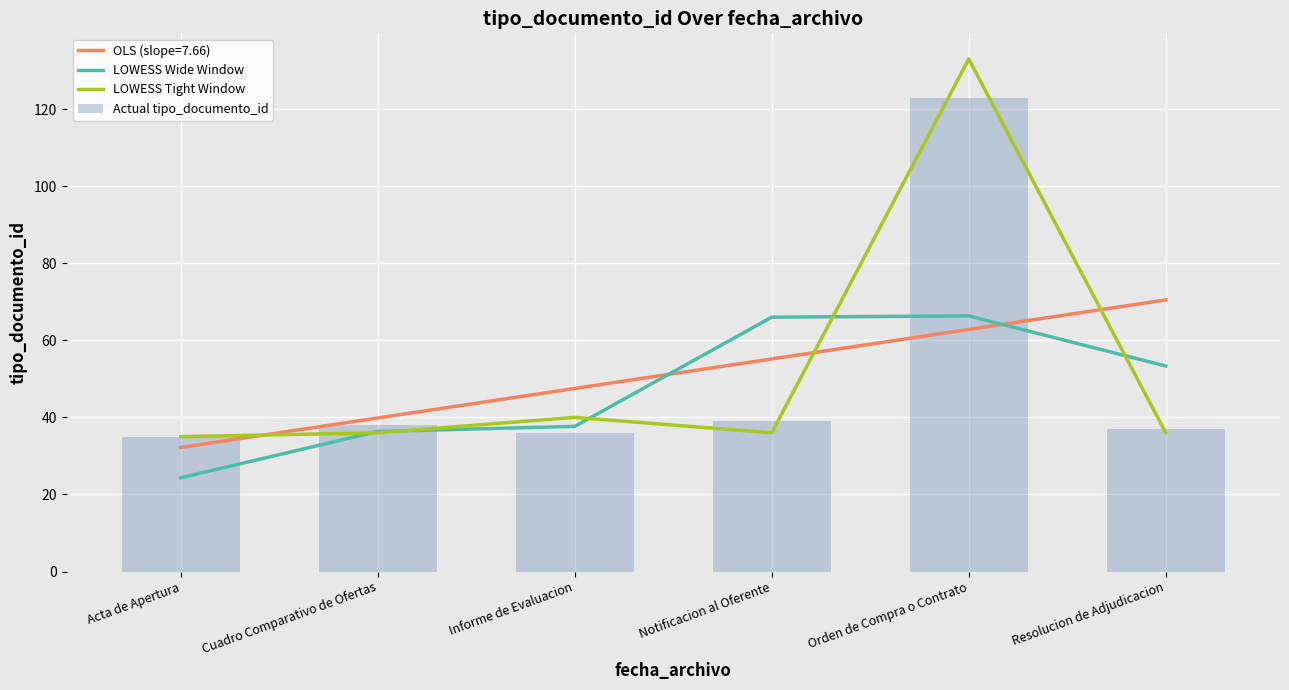

Is the value of LOWESS Wide Window at Informe de Evaluacion greater than the value of Actual tipo_documento_id at Acta de Apertura?

Yes